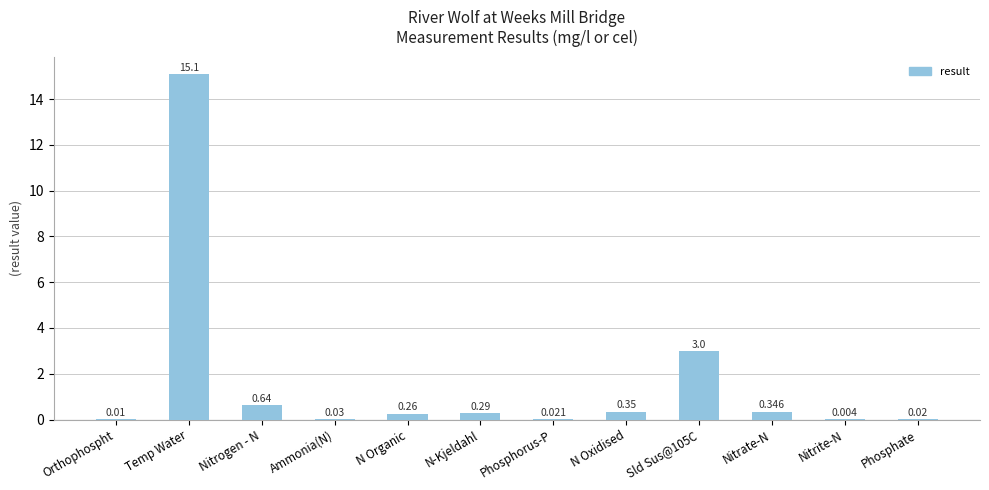

Which label corresponds to the largest value in the chart?

Temp Water